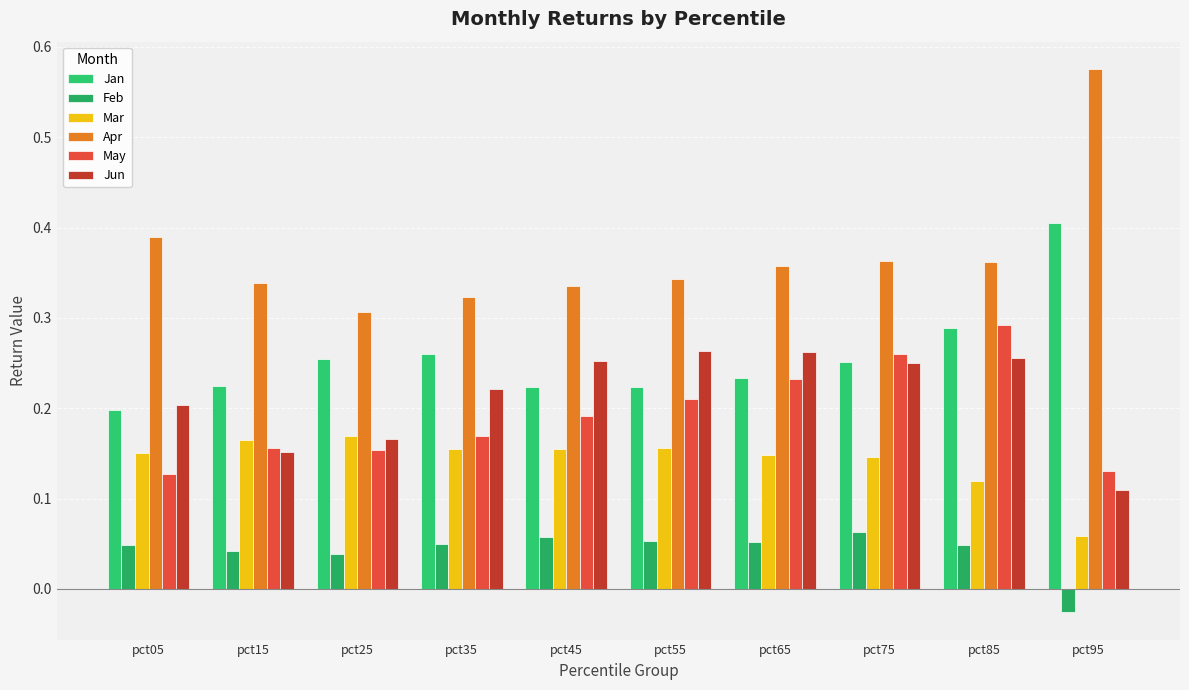

At which category is the sum across all series the highest?

pct85